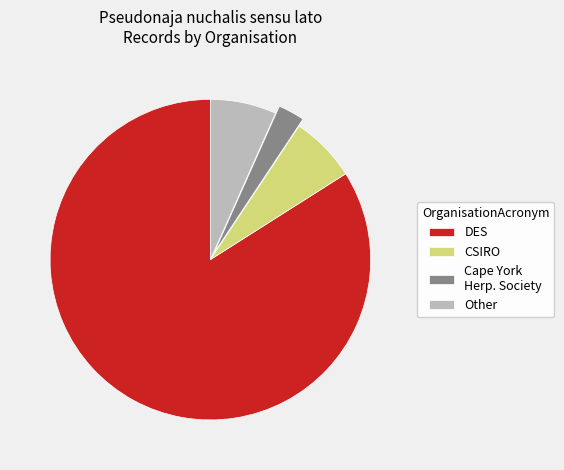

How many segments does this pie chart have?

4